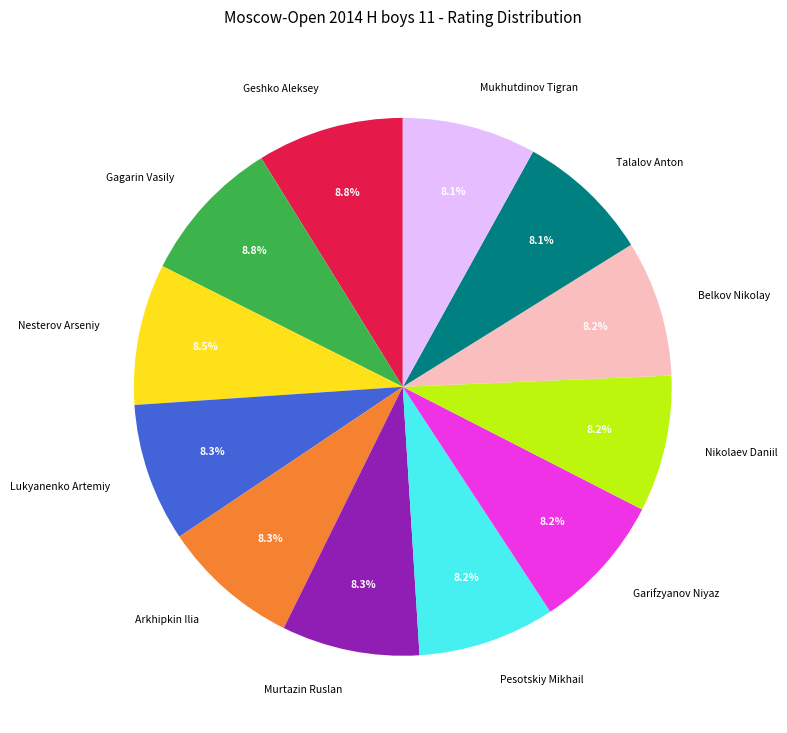

Approximately how many times larger is the value at Nikolaev Daniil compared to Lukyanenko Artemiy?

1.0